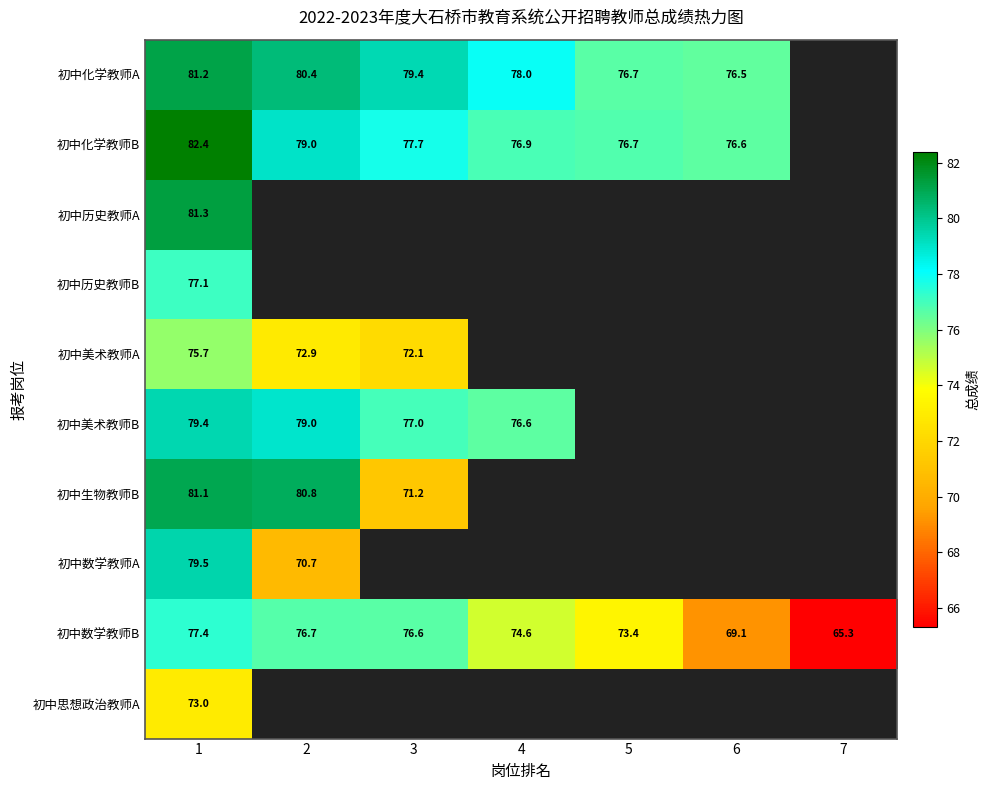

Is the value of 初中化学教师B at 5 greater than the value of 初中数学教师B at 1?

No